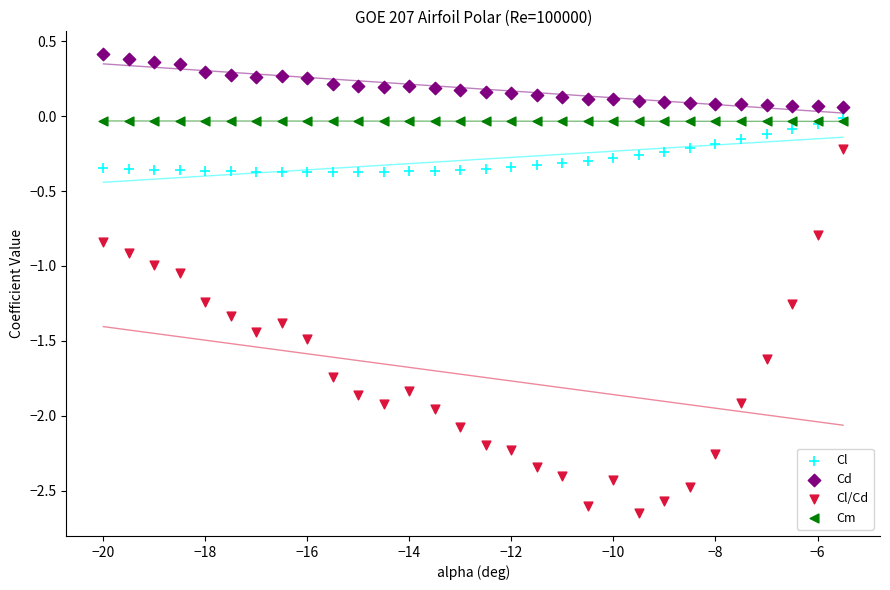

What are all the series names shown in the legend?

Cl, Cd, Cl/Cd, Cm